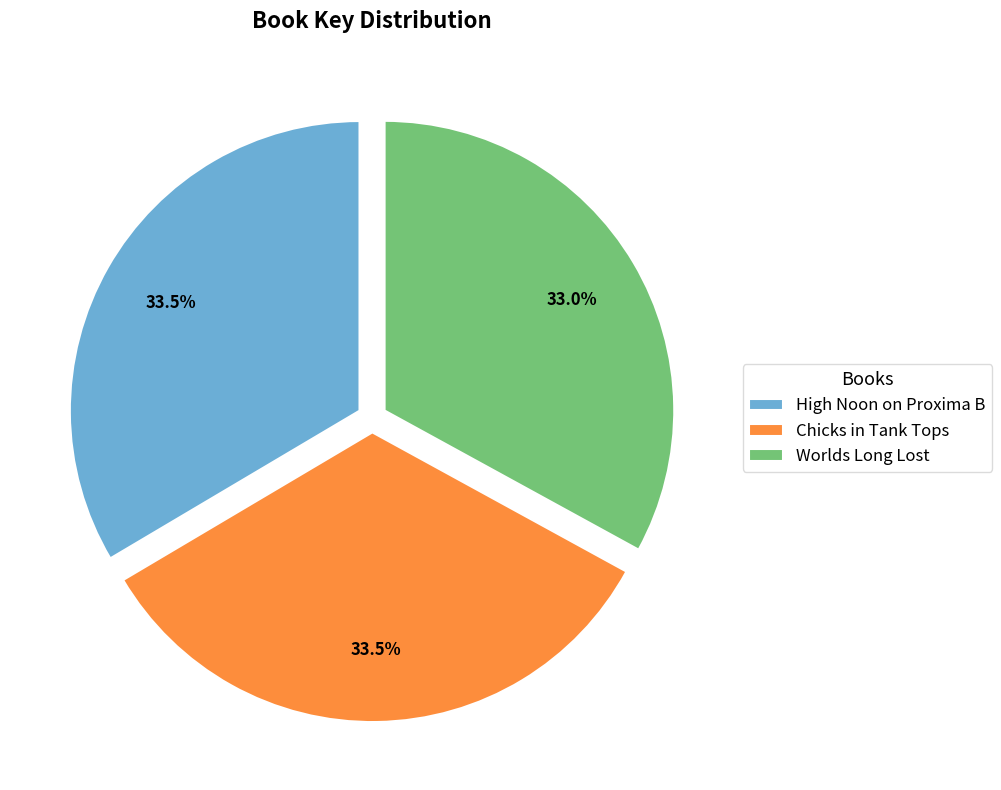

Does any single category account for the majority?

No